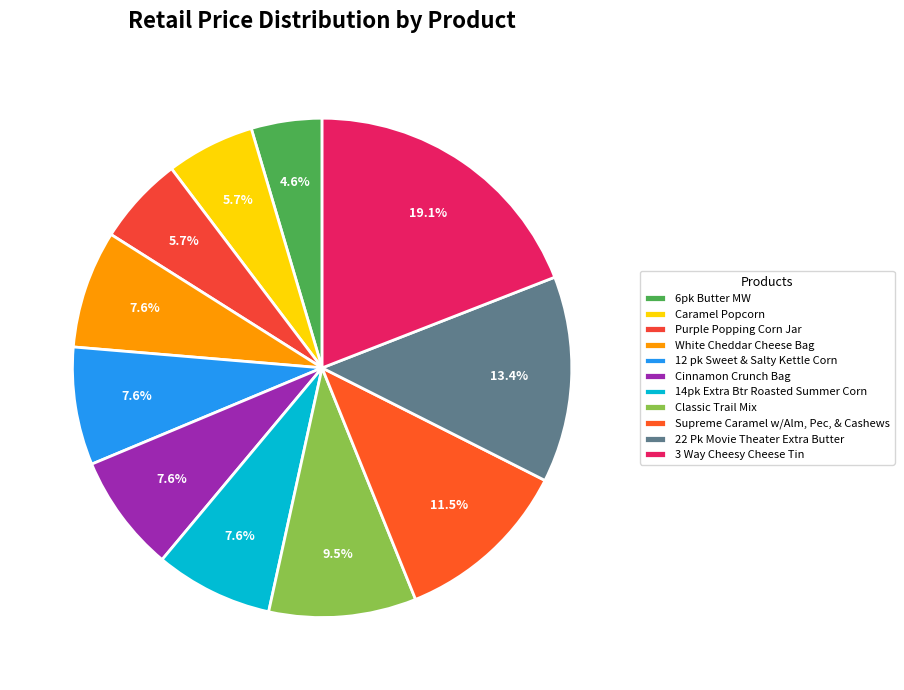

How many slices are in this pie chart?

11